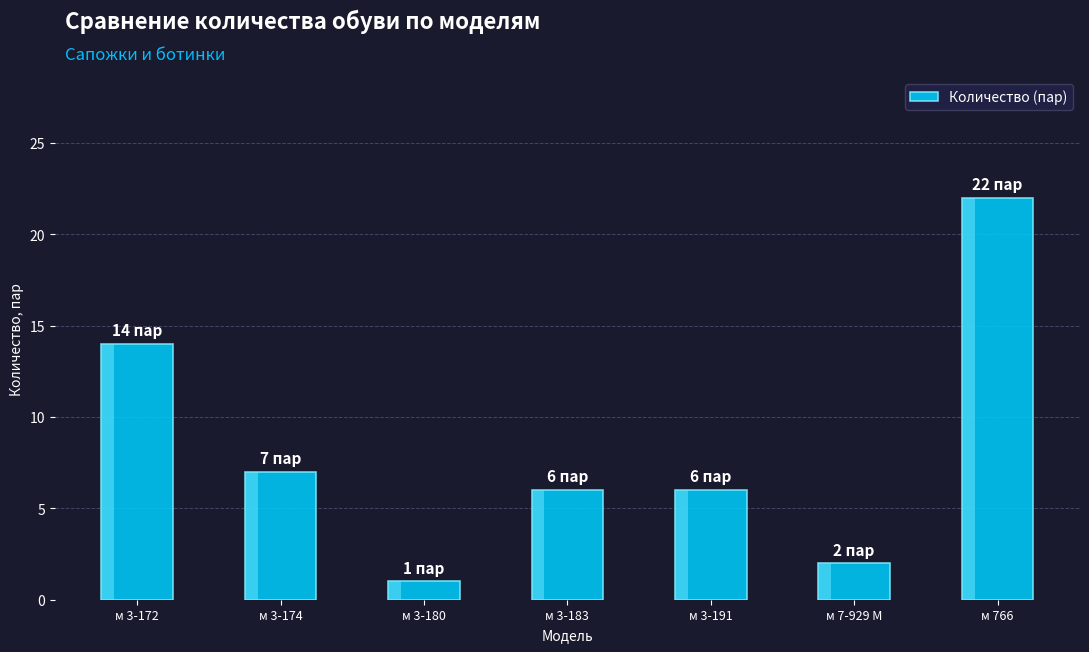

Where does the data first go above 6?

м 3-172